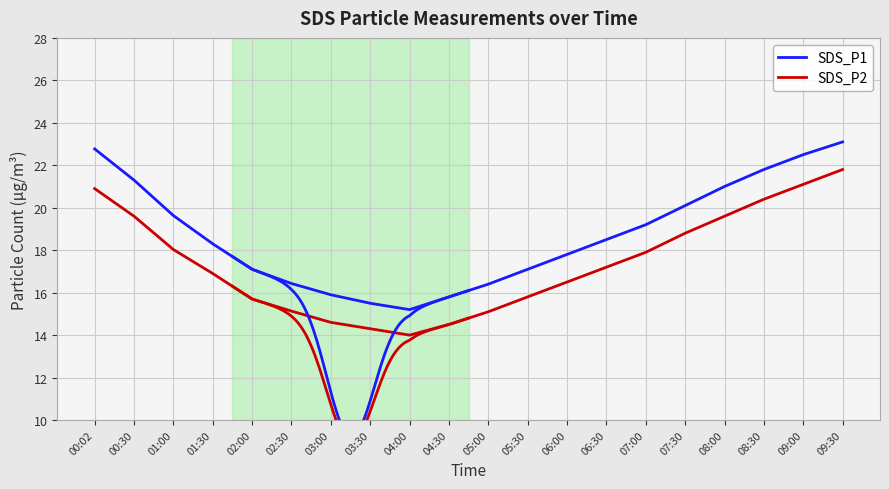

Reading left to right, what are all the values shown in this chart?

SDS_P1: 22.8	21.3	19.6	18.3	17.1	16.4	15.9	15.5	15.2	15.8	16.4	17.1	17.8	18.5	19.2	20.1	21.0	21.8	22.5	23.1
SDS_P2: 20.9	19.6	18.0	16.9	15.7	15.1	14.6	14.3	14.0	14.5	15.1	15.8	16.5	17.2	17.9	18.8	19.6	20.4	21.1	21.8